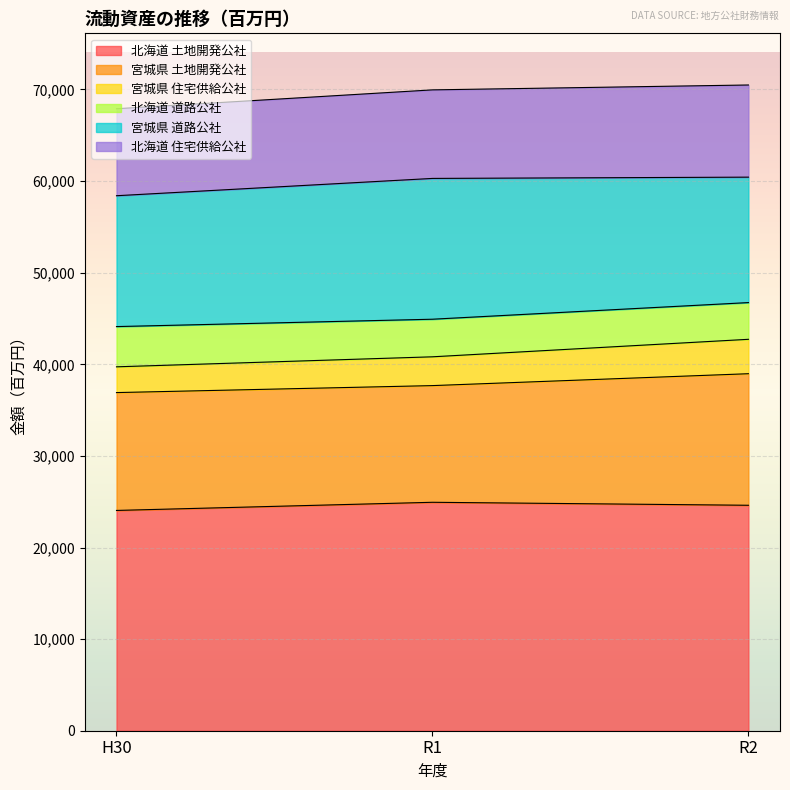

At how many categories does at least one series exceed 69646?

2